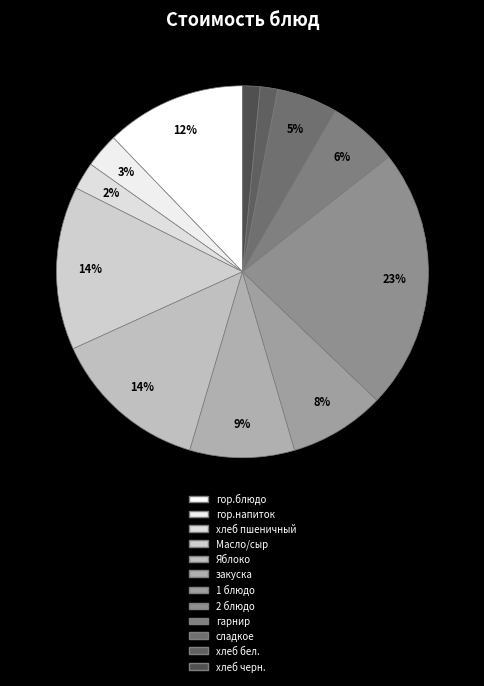

The хлеб пшеничный slice represents 2% of the pie. True or false?

True